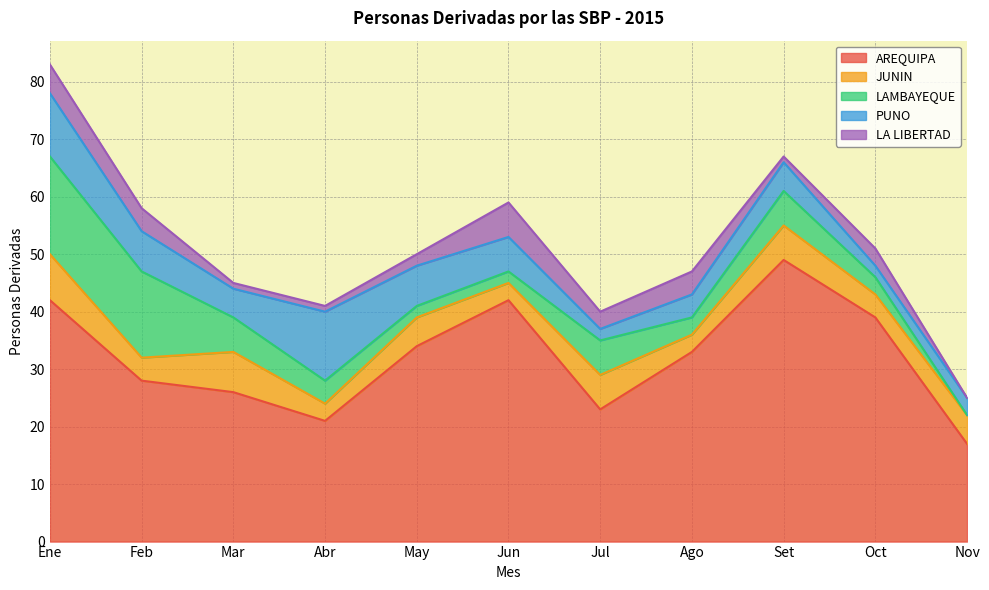

How many LA LIBERTAD values are between 1 and 4?

8